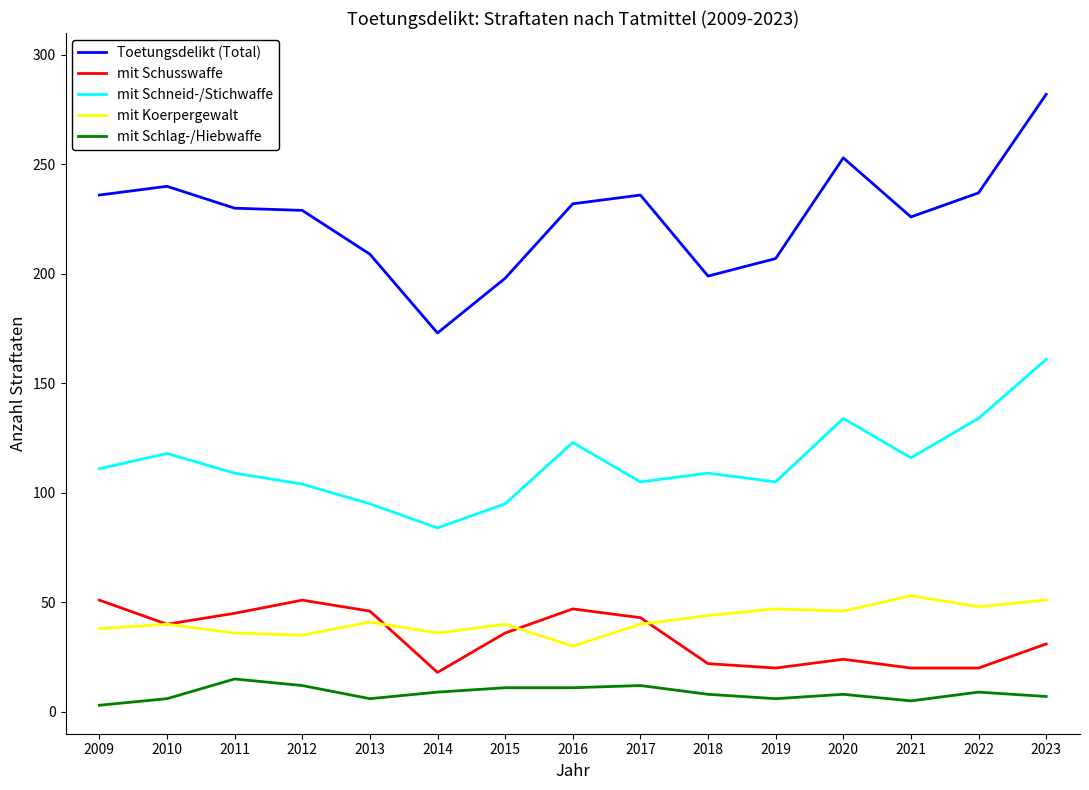

Rank the series at 2014 from lowest to highest value.

mit Schlag-/Hiebwaffe, mit Schusswaffe, mit Koerpergewalt, mit Schneid-/Stichwaffe, Toetungsdelikt (Total)